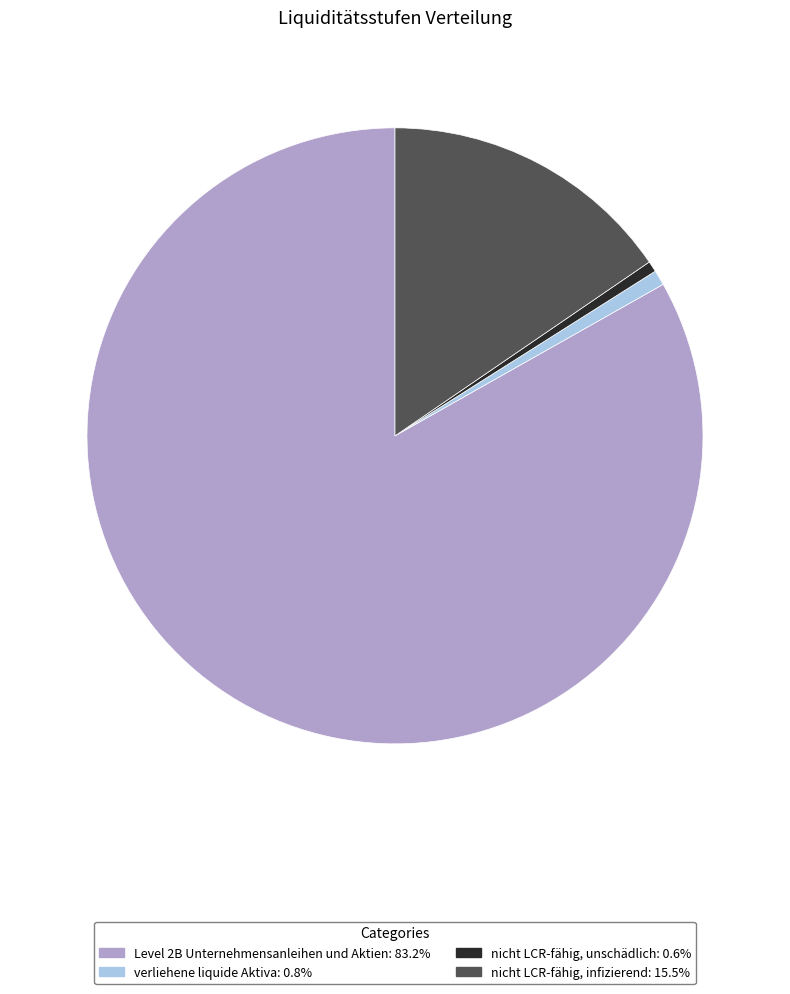

True or false: Level 2B Unternehmensanleihen und Aktien accounts for 83% of the total.

True